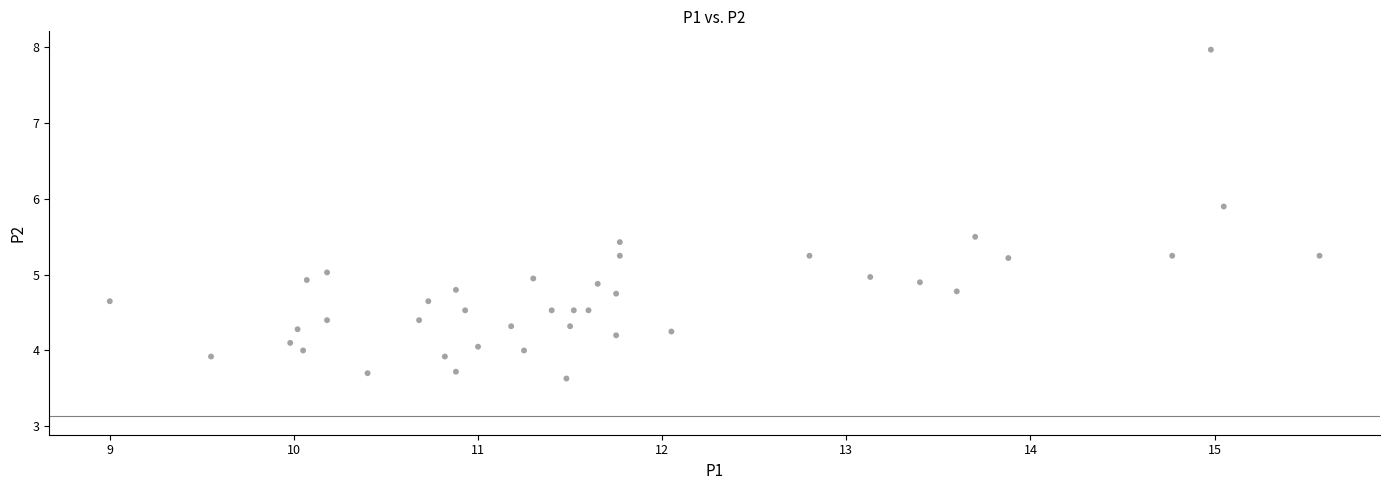

What is the range of Y values (max minus min)?

4.3